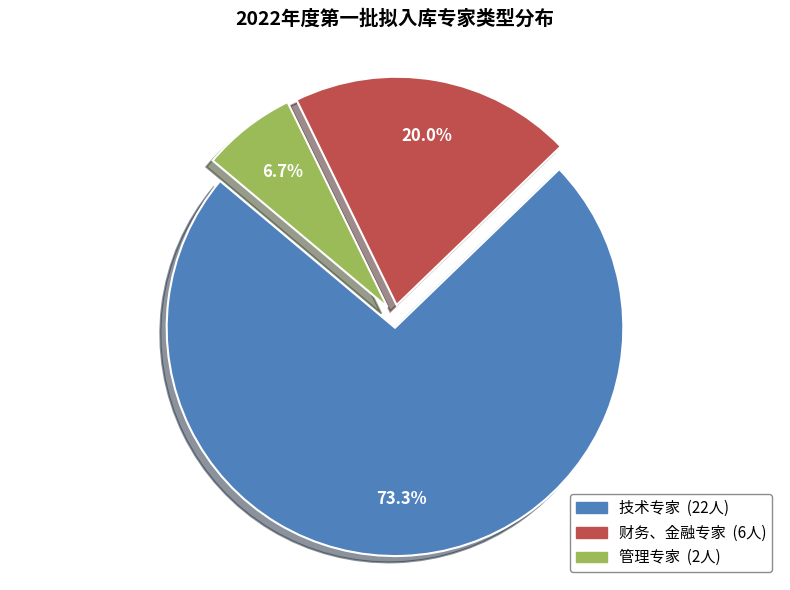

Which category has the smallest portion of the pie?

管理专家